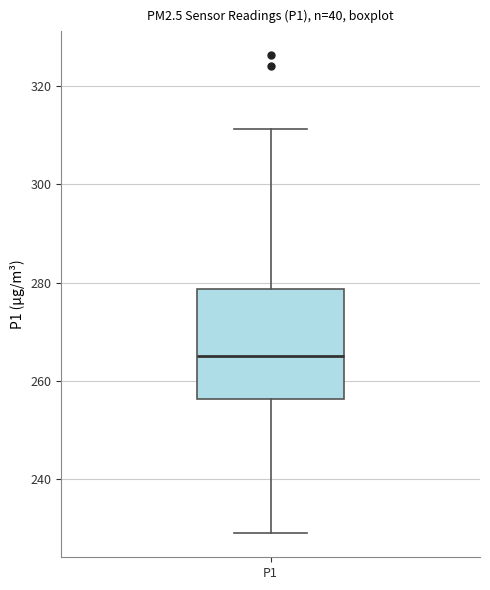

Transcribe this box plot: give where the median line is, the range the box spans, and where the two whiskers end, as read against the y-axis. The values are not printed on the chart, so give them approximately, as read against the axis.

median 266, box 256 to 278, whiskers 230 to 312